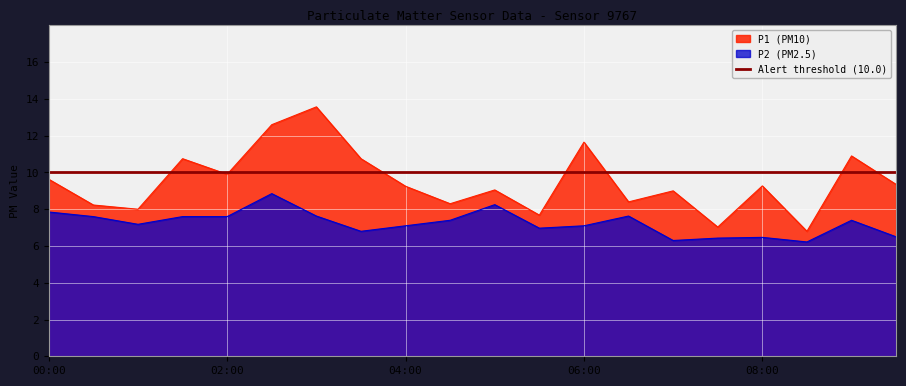

At which label is P2 closest to 7?

05:30